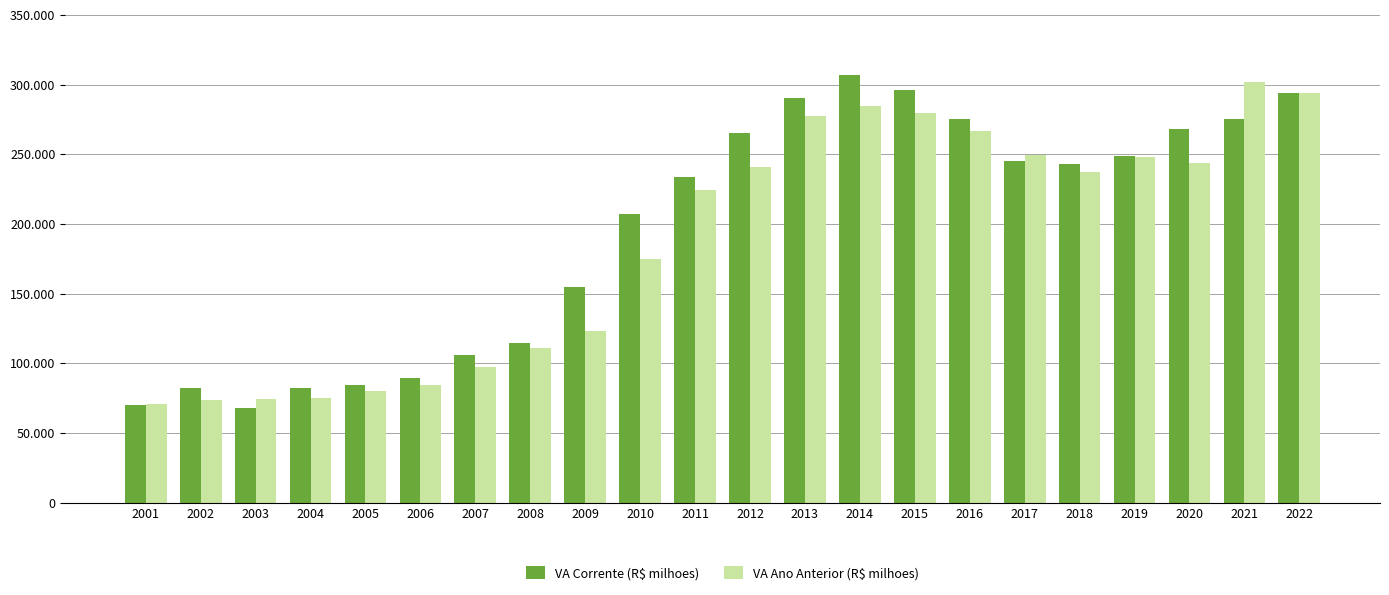

List the series in order of their peak value, lowest first.

VA Ano Anterior (R$ milhoes), VA Corrente (R$ milhoes)